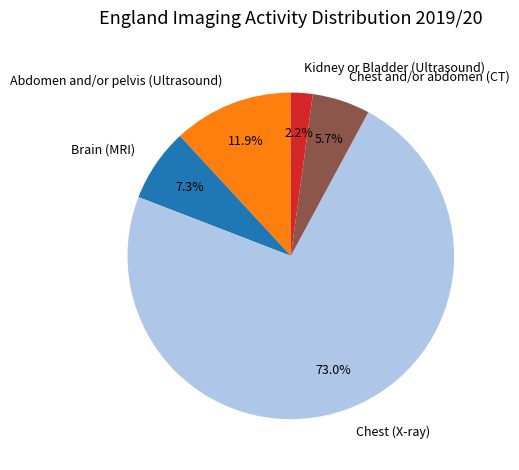

How many segments does this pie chart have?

5